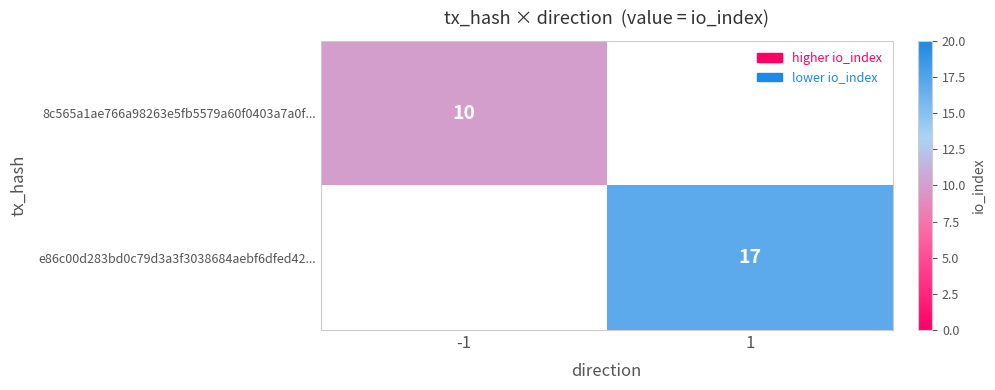

Which category has the lowest value across all series?

-1